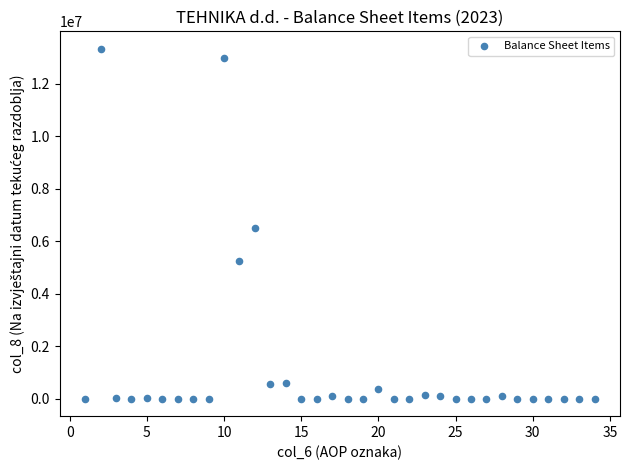

What is the range of Y values (max minus min)?

13323651